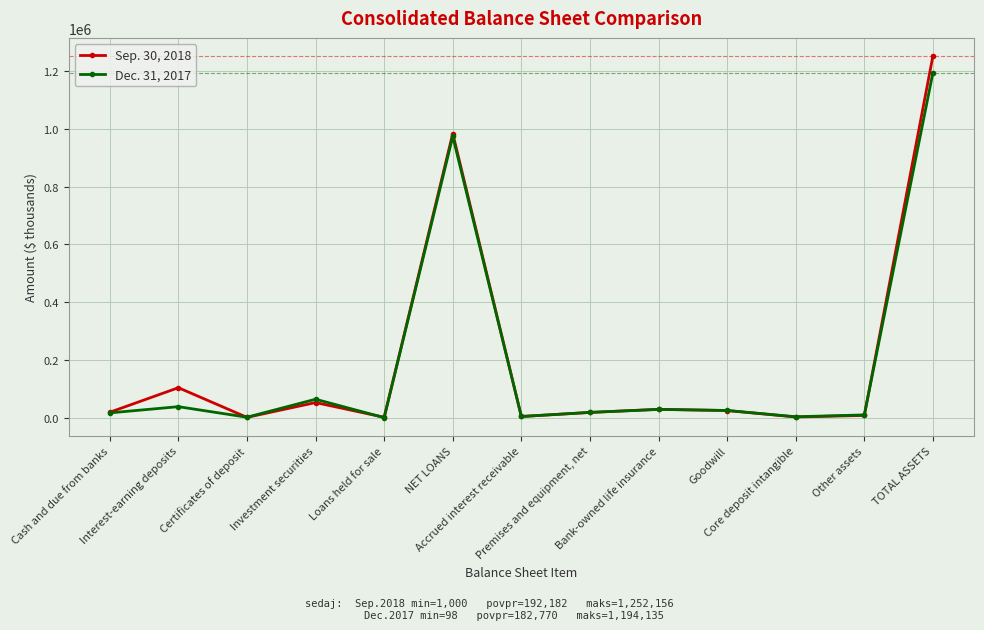

True or false: Dec. 31, 2017 has more than 2 points higher than both neighbors.

True